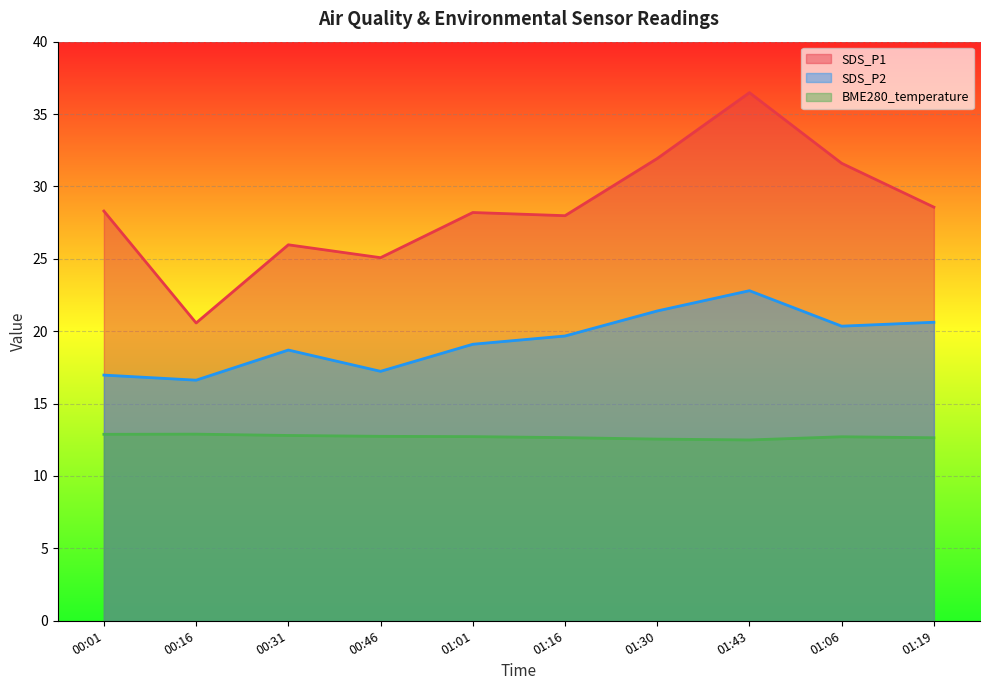

Where is the first local maximum for SDS_P2?

00:31